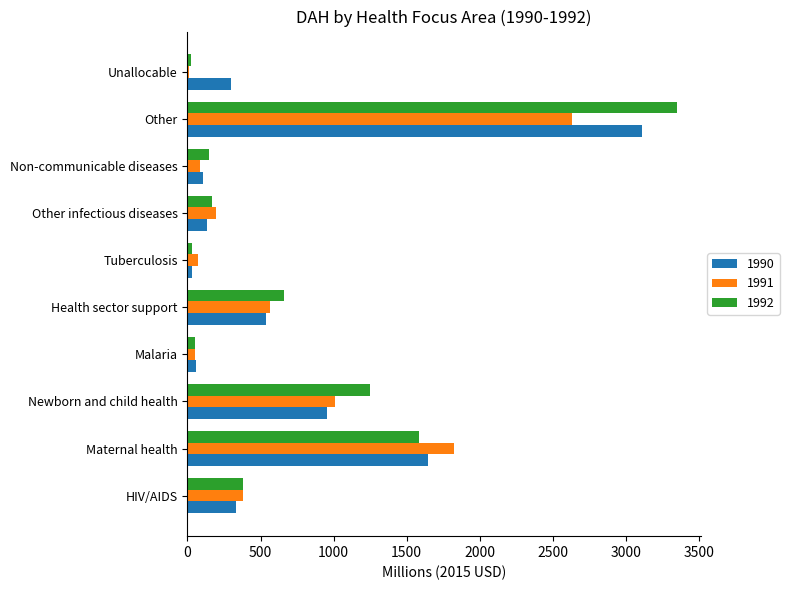

Which series has the largest total across all categories?

1992